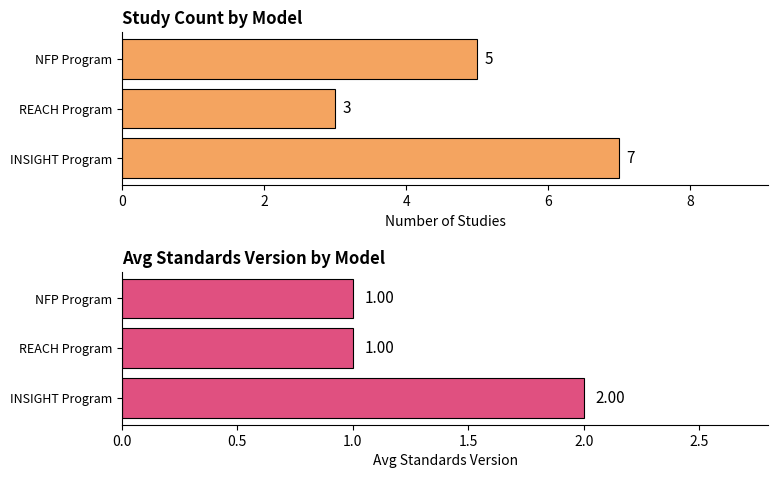

Does the chart contain any negative values?

No